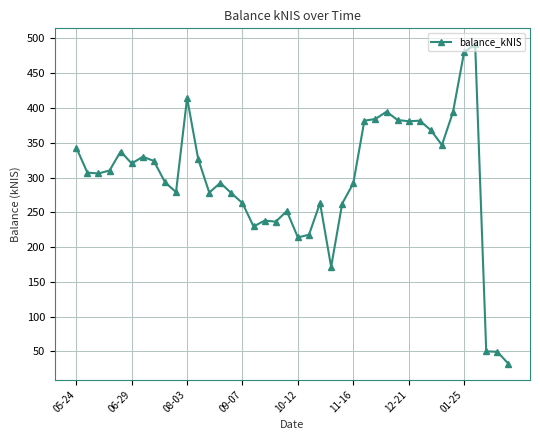

What is the value of the 37th point from the left?

491.6